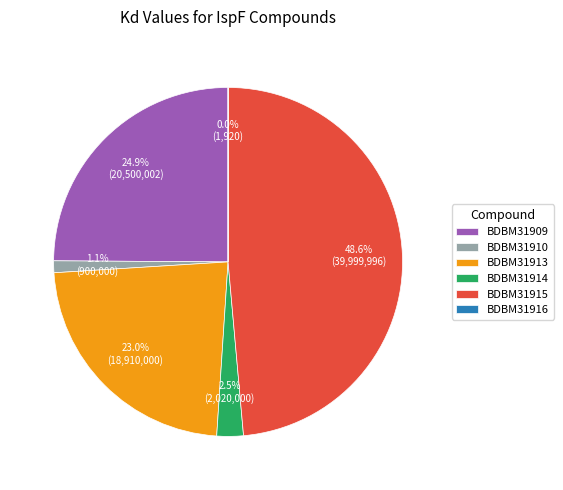

What is the largest slice in the pie chart?

BDBM31915